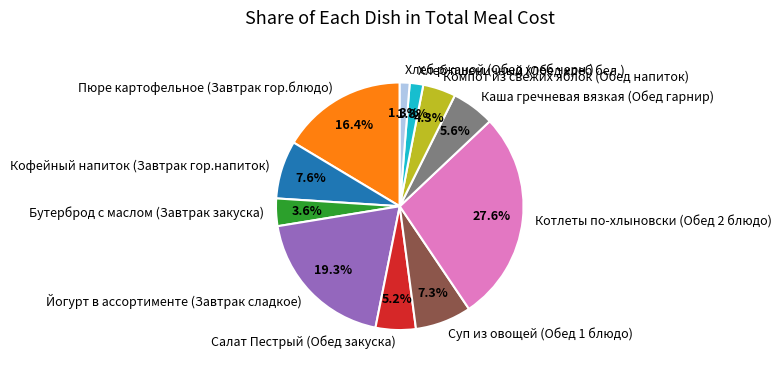

Does any single category account for the majority?

No